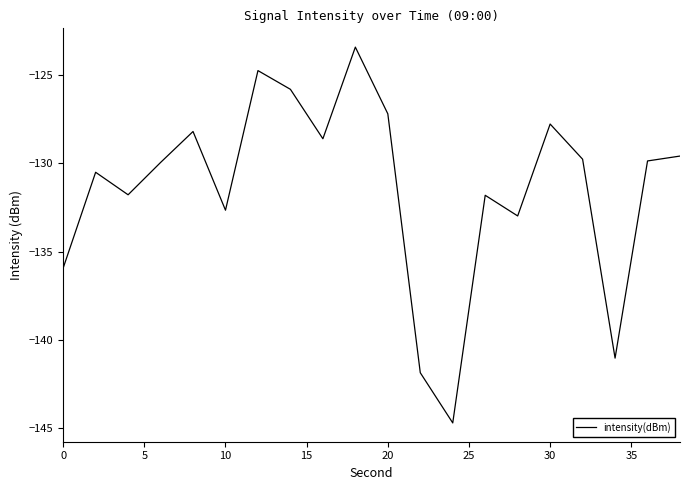

What is the difference between the maximum and minimum values?

21.3